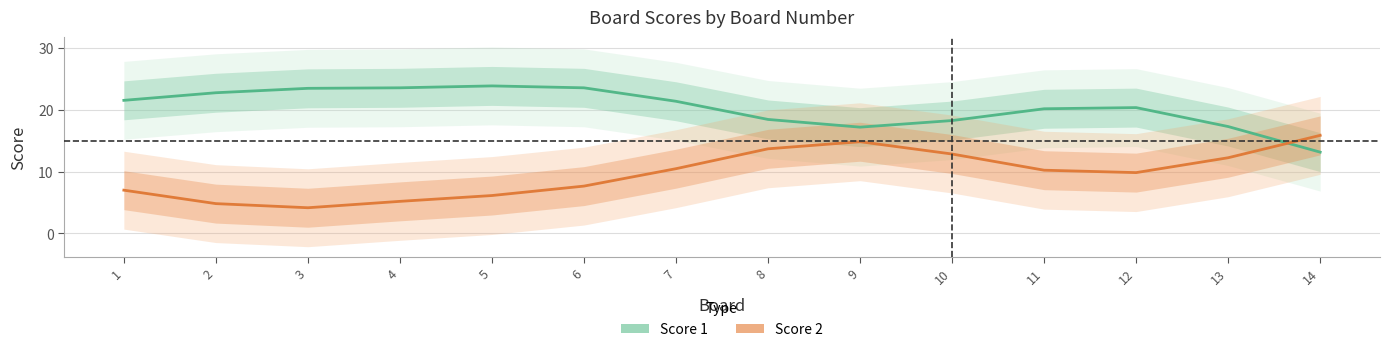

What are all the series names shown in the legend?

Score 1, Score 2